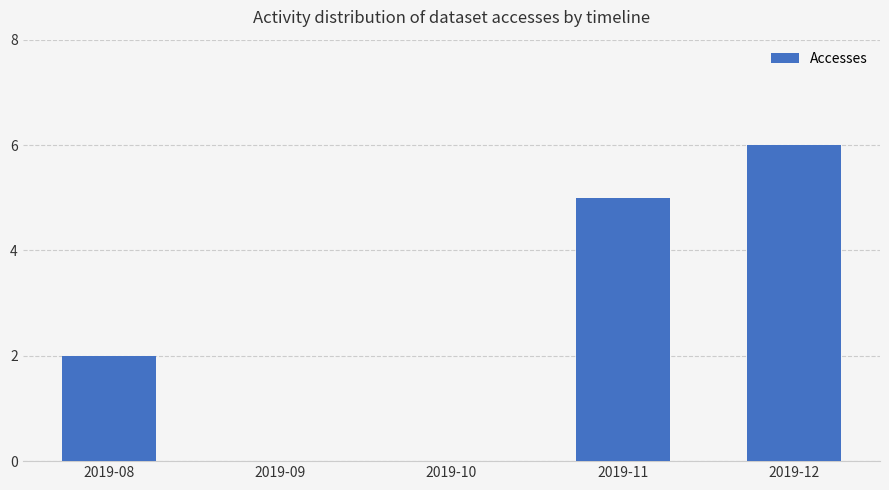

What is the average value?

3